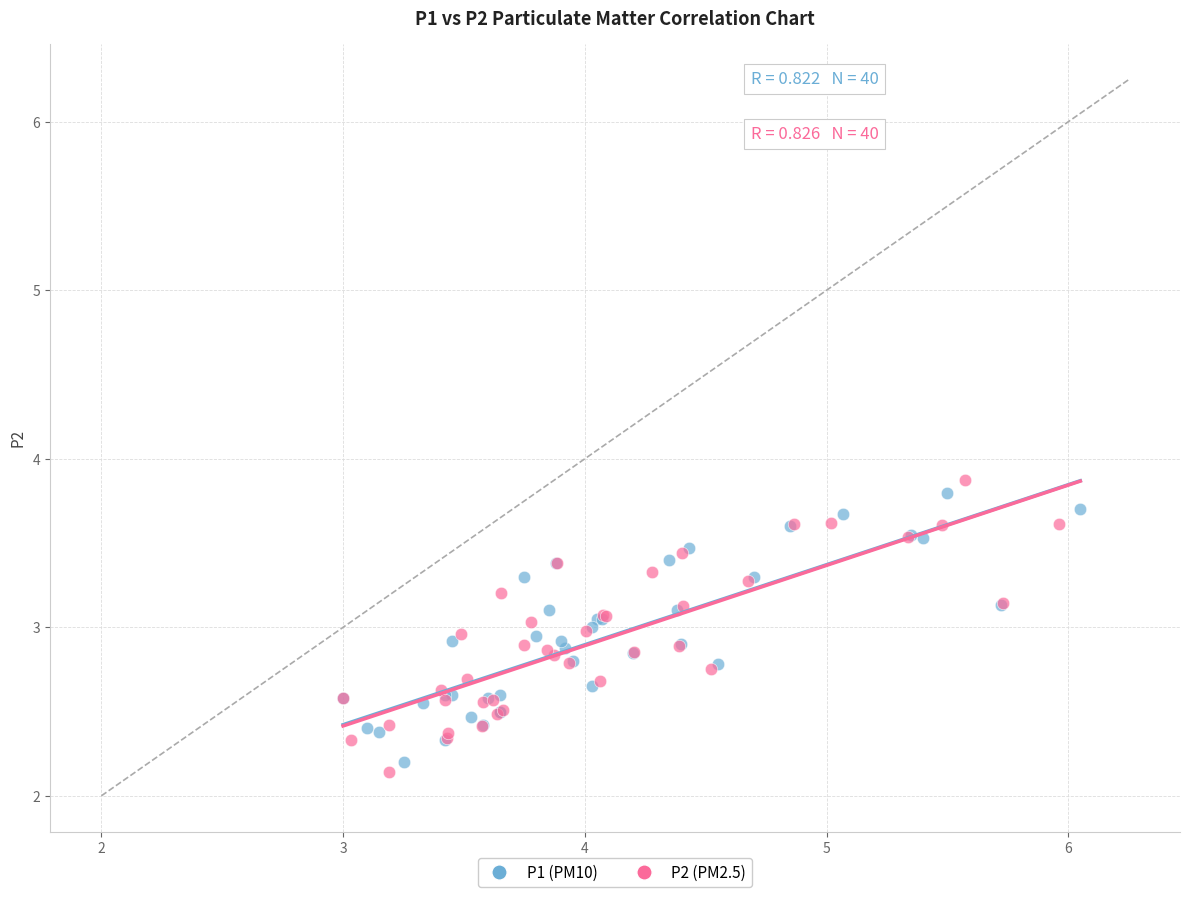

What are all the series names shown in the legend?

P1 (PM10), P2 (PM2.5)